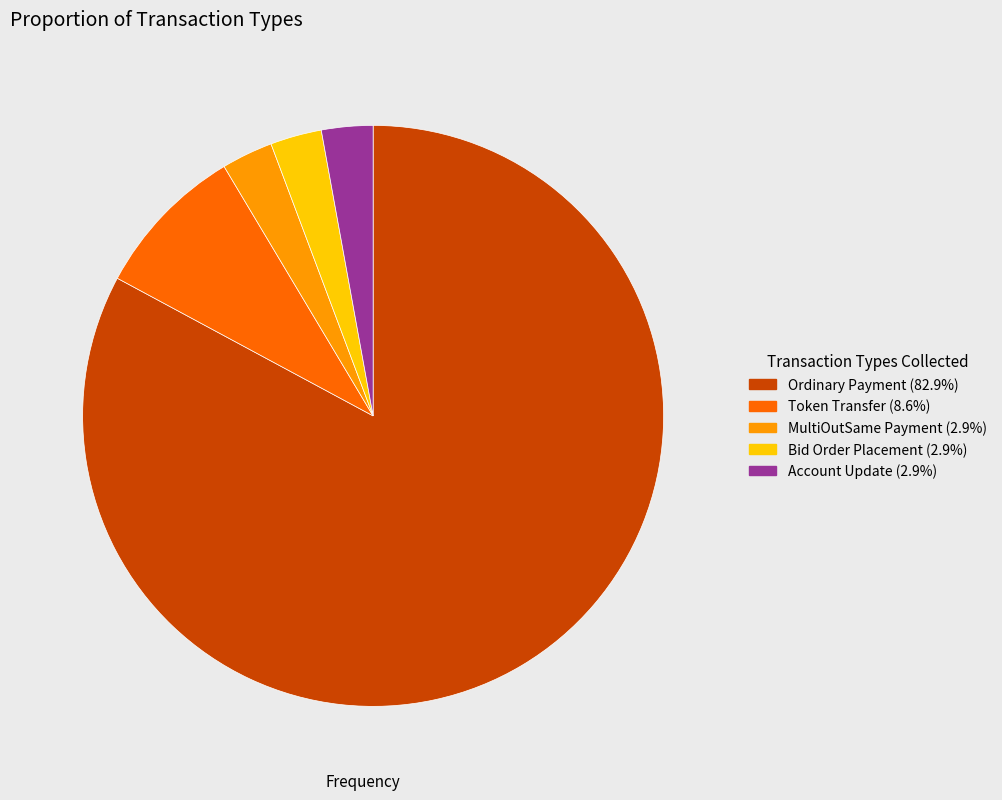

How many slices are in this pie chart?

5